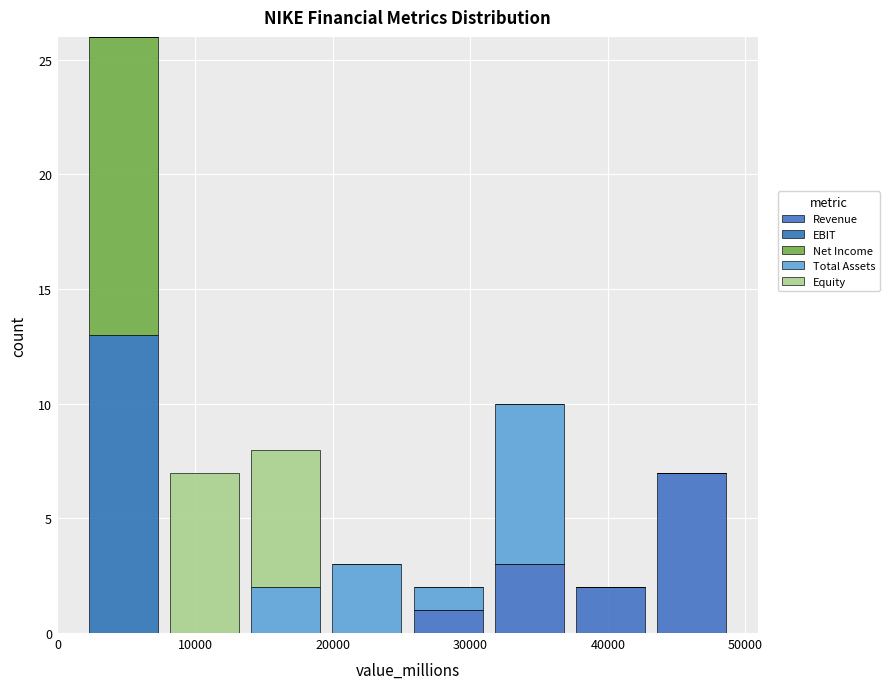

Reading left to right, list every stacked bar in this chart as the range it spans on the x-axis followed by its total height. Neither the bar edges nor the heights are printed on the chart, so give them approximately, as read against the axes.

2000 to 8000: 26
8000 to 14000: 7
14000 to 20000: 8
20000 to 25000: 3
25000 to 31000: 2
31000 to 37000: 10
37000 to 43000: 2
43000 to 49000: 7